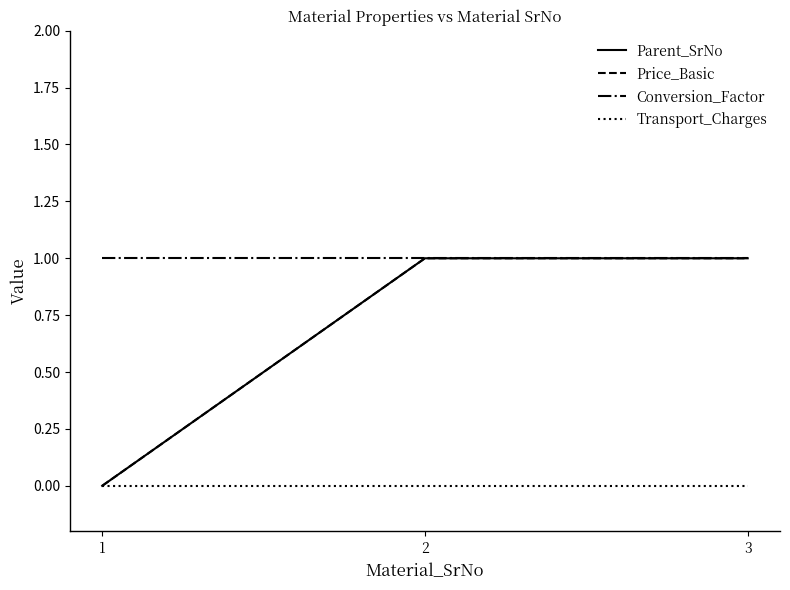

Does the chart have visible grid lines?

No